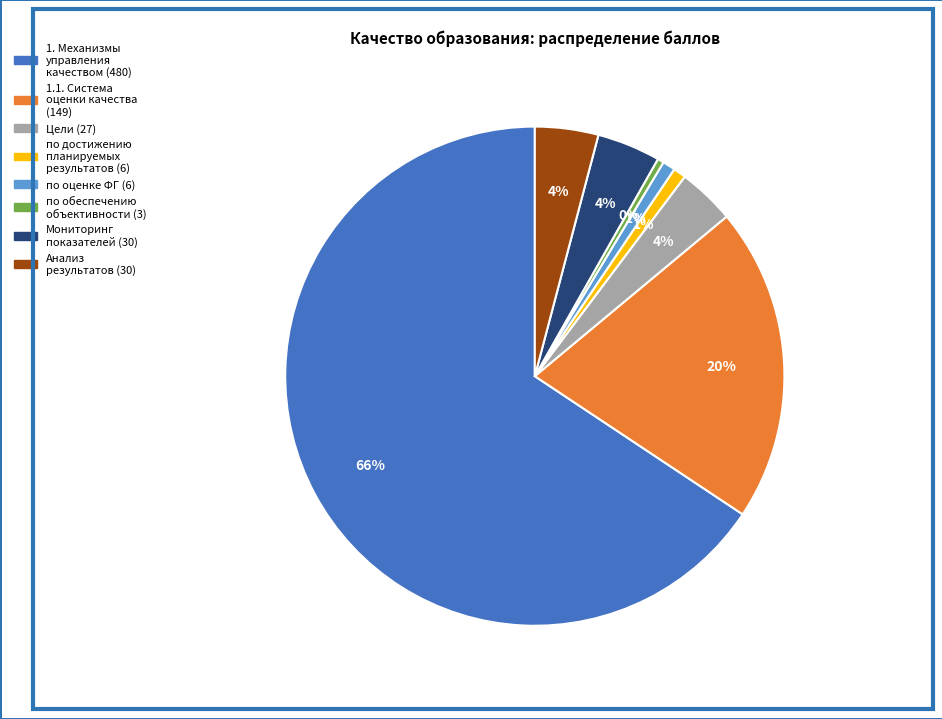

To the nearest percent, what is the average slice percentage?

12%